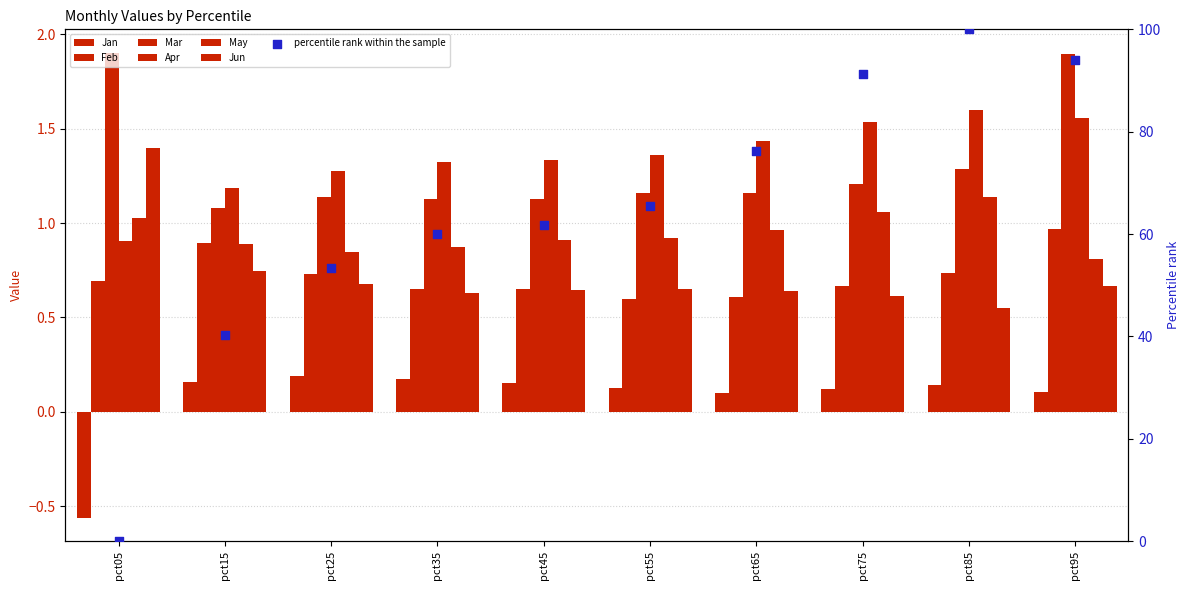

At how many categories does at least one series exceed 0?

10